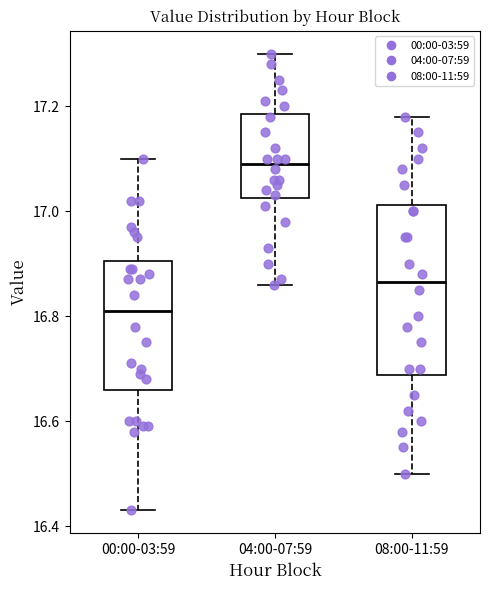

Reading left to right, read every box against the y-axis: the position of its median line, the range the box covers, and the ends of its whiskers. The values are not printed on the chart, so give them approximately, as read against the axis.

00:00-03:59: median 16.82, box 16.66 to 16.90, whiskers 16.44 to 17.10
04:00-07:59: median 17.10, box 17.02 to 17.18, whiskers 16.86 to 17.30
08:00-11:59: median 16.86, box 16.68 to 17.02, whiskers 16.50 to 17.18